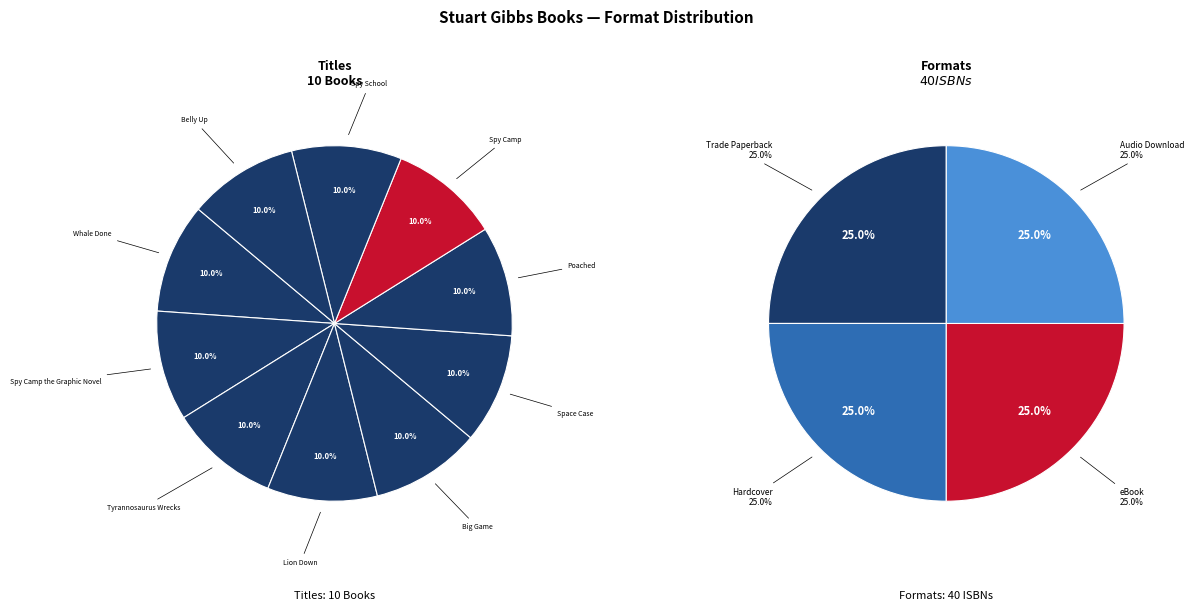

Count the number of slices in the pie.

10